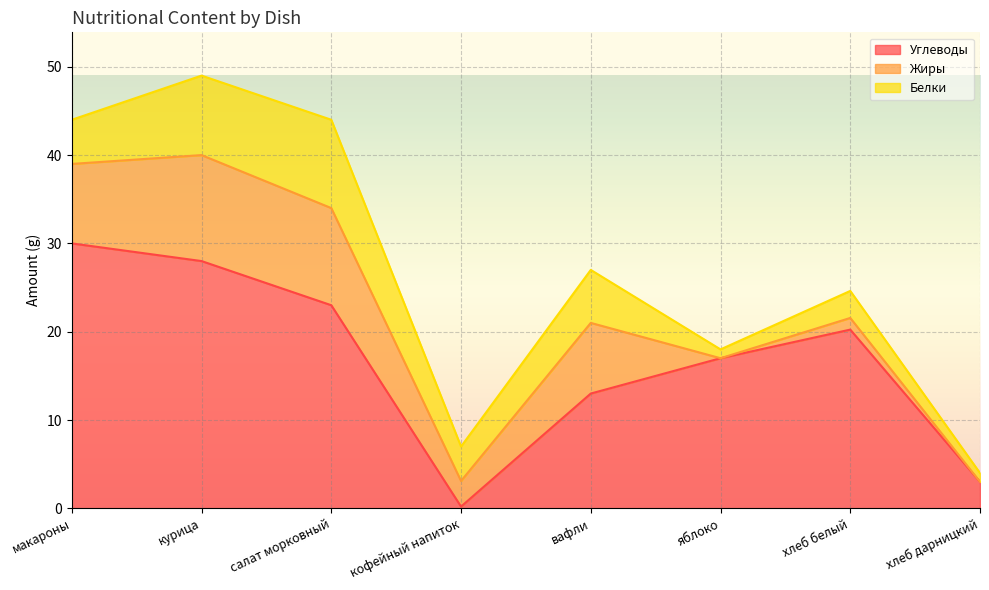

At which category is the sum across all series the highest?

курица